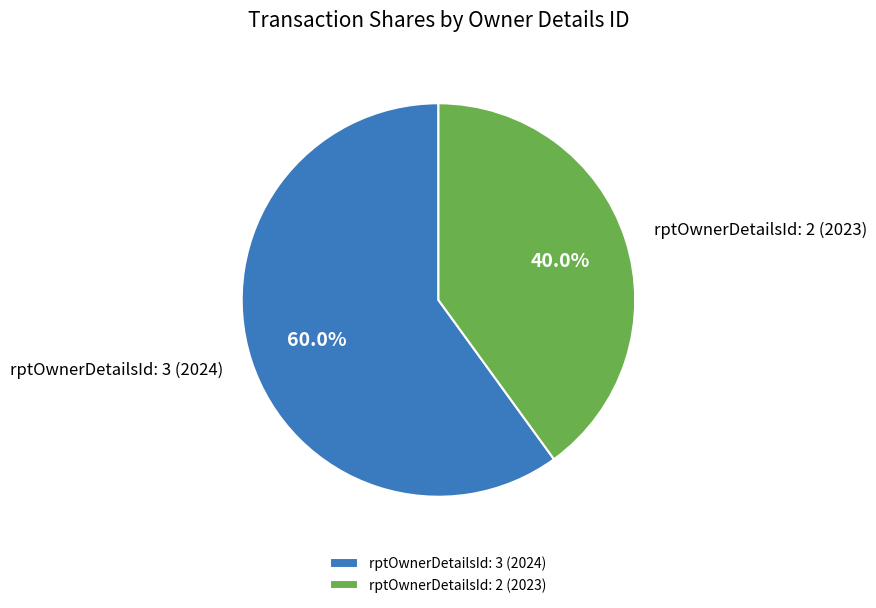

To the nearest percent, what is the difference between the rptOwnerDetailsId: 2 (2023) and rptOwnerDetailsId: 3 (2024) slice percentages?

20%